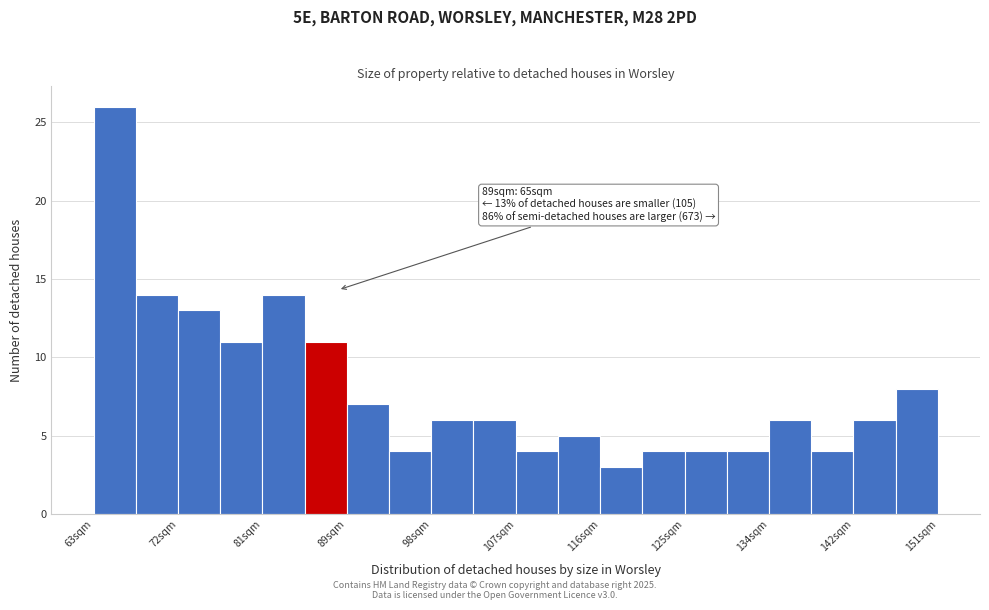

Which range on the x-axis has the tallest bar?

63 to 68